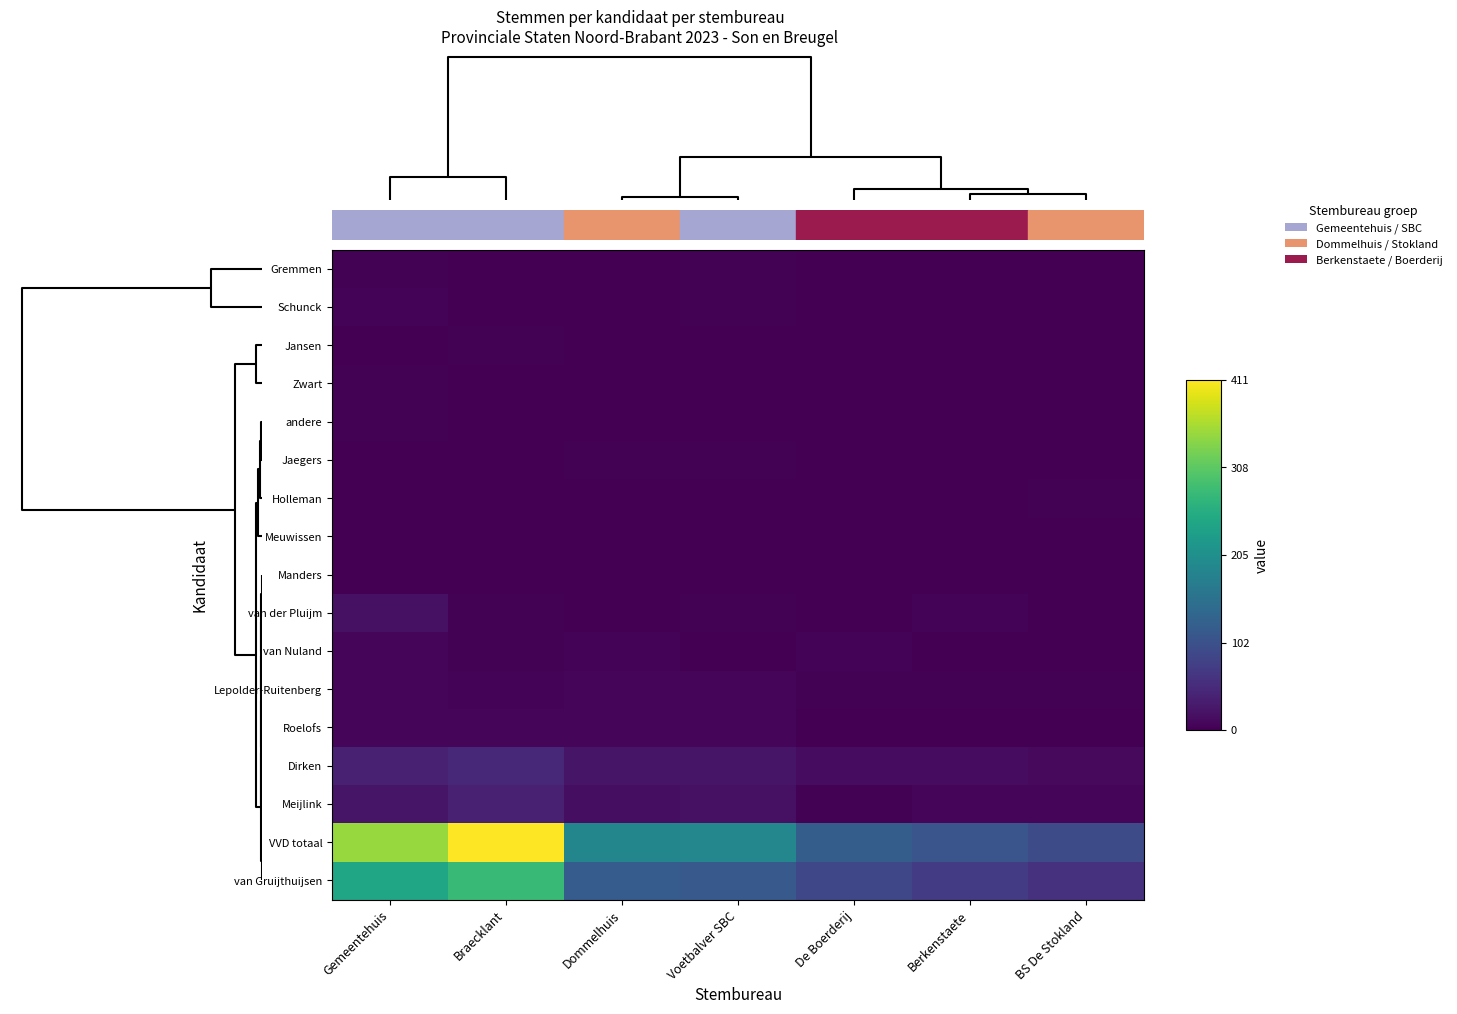

Which series has the widest spread of values?

VVD totaal